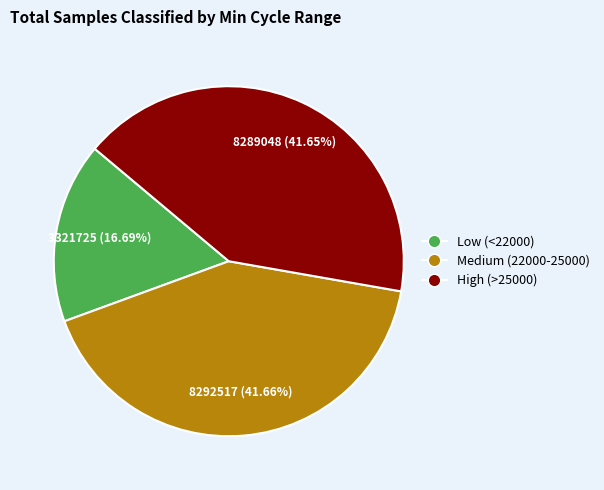

To the nearest percent, what is the average slice percentage?

33%